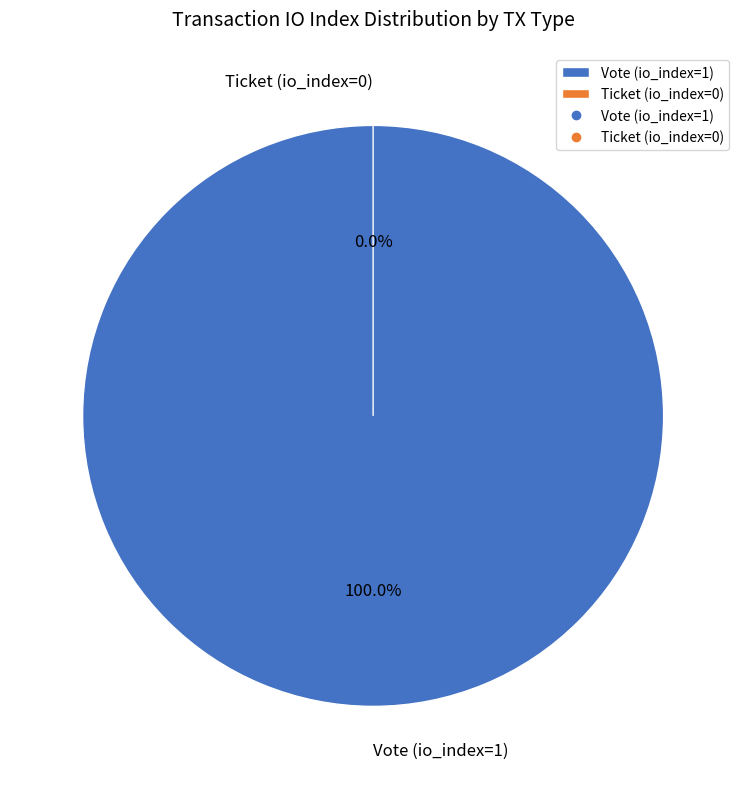

How many segments does this pie chart have?

2